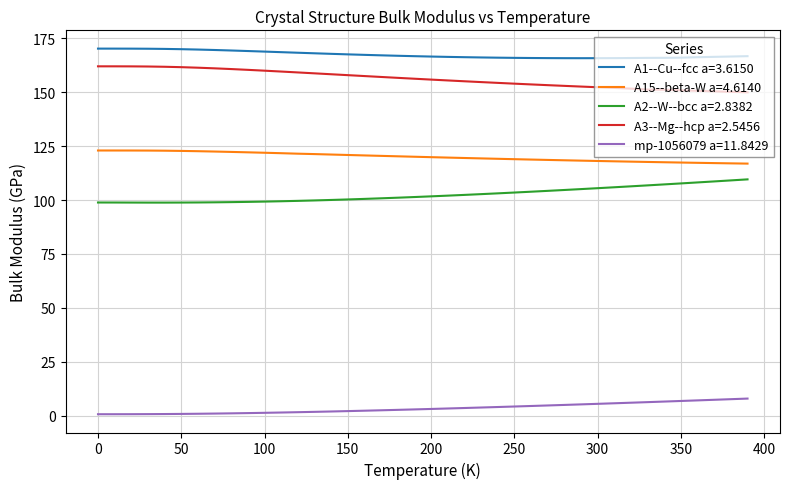

How many series are shown in this chart?

5